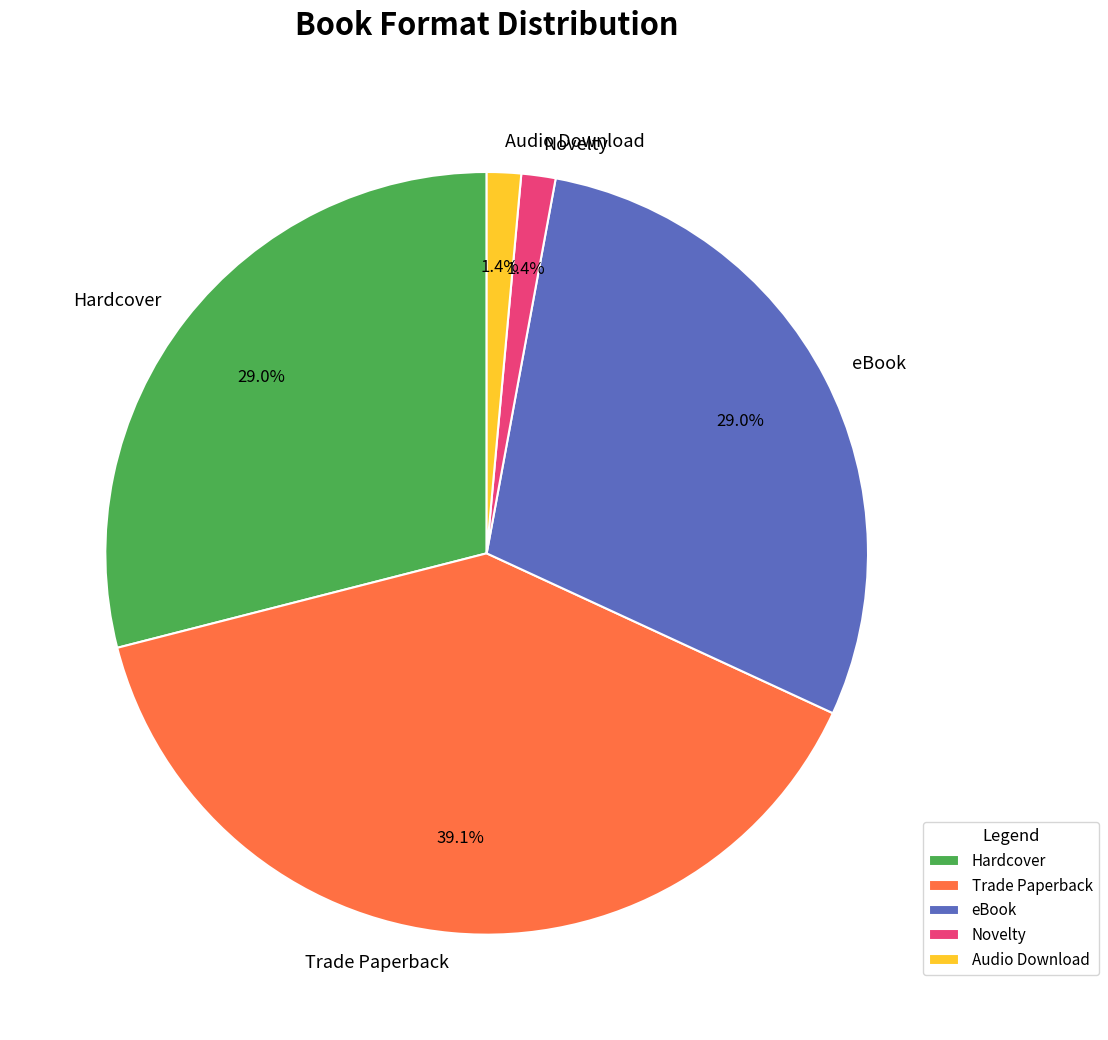

Do Audio Download and eBook together represent more than half of the pie?

No